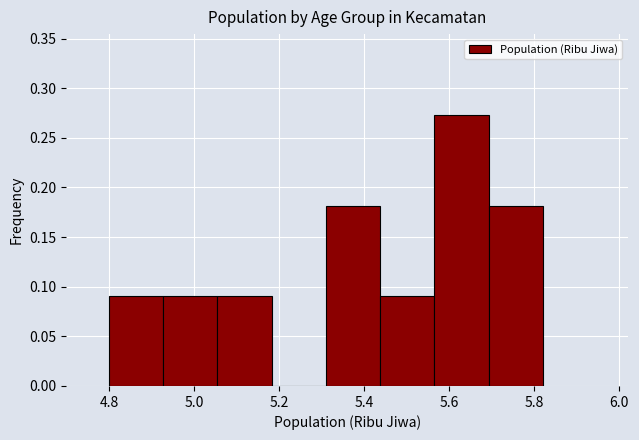

Reading left to right, list every bar in this chart as the range it spans on the x-axis followed by its height. Neither the bar edges nor the heights are printed on the chart, so give them approximately, as read against the axes.

4.80 to 4.92: 0.090
4.92 to 5.06: 0.090
5.06 to 5.18: 0.090
5.18 to 5.32: 0
5.32 to 5.44: 0.180
5.44 to 5.56: 0.090
5.56 to 5.70: 0.275
5.70 to 5.82: 0.180